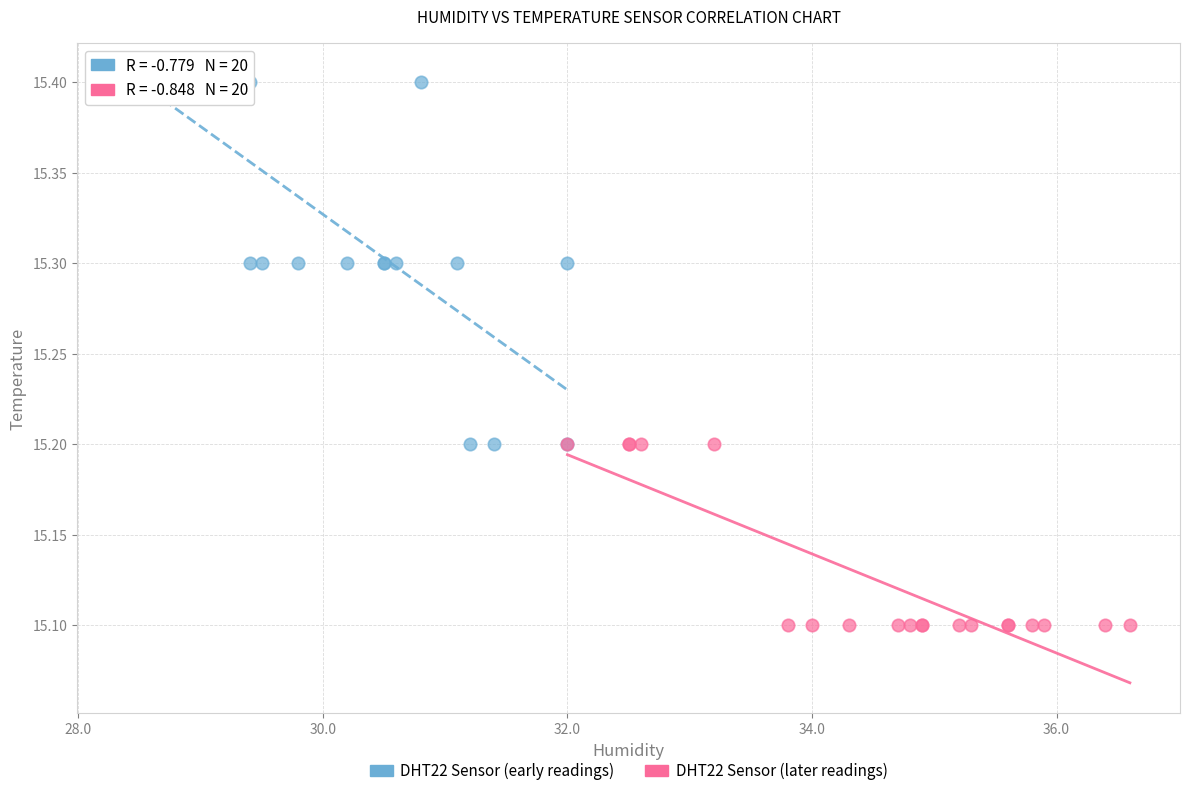

Which series reaches the maximum Y coordinate?

DHT22 Sensor (early readings)